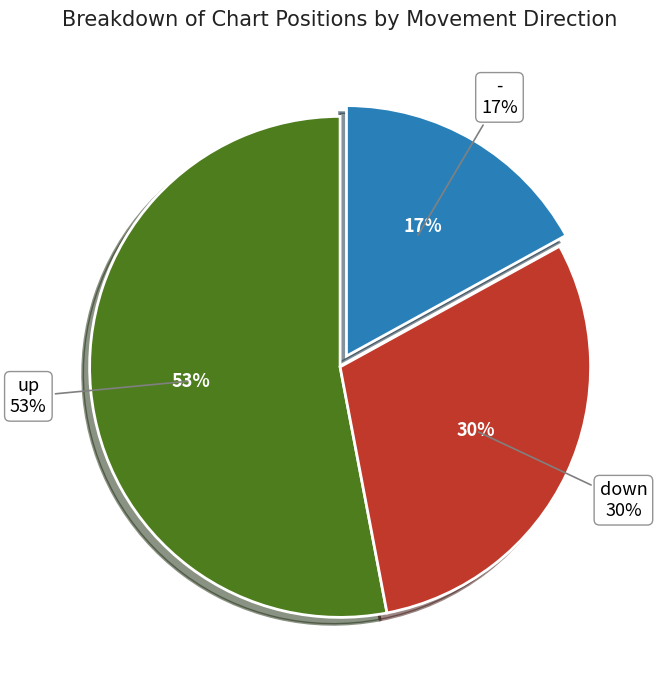

True or false: down accounts for 20% of the total.

False